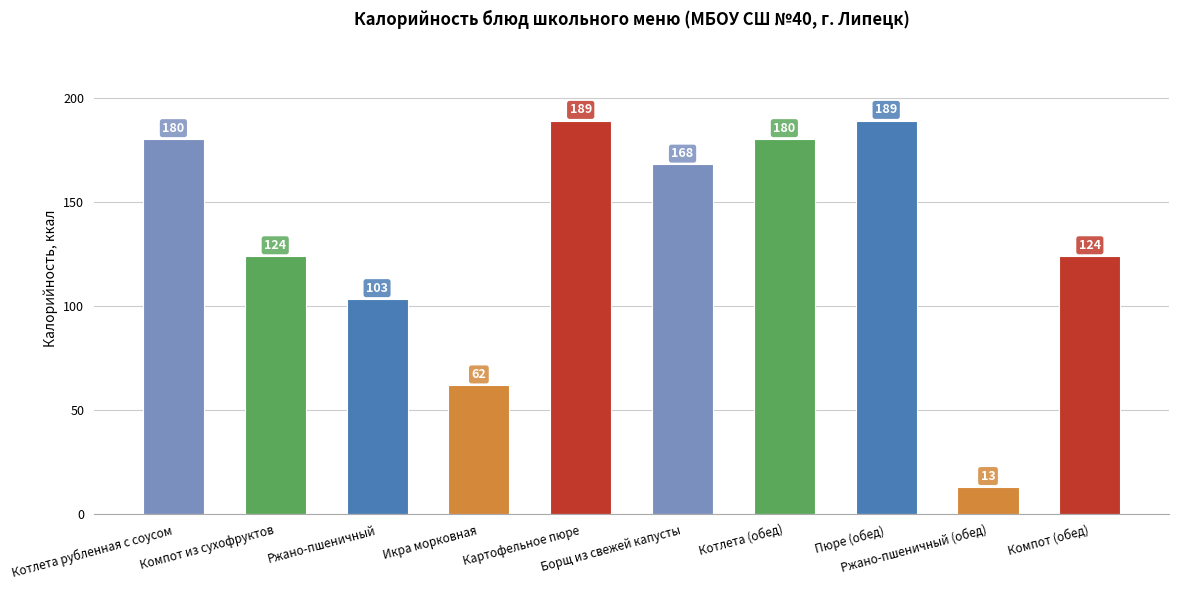

Approximately how many times larger is the value at Пюре (обед) compared to Котлета рубленная с соусом?

1.0